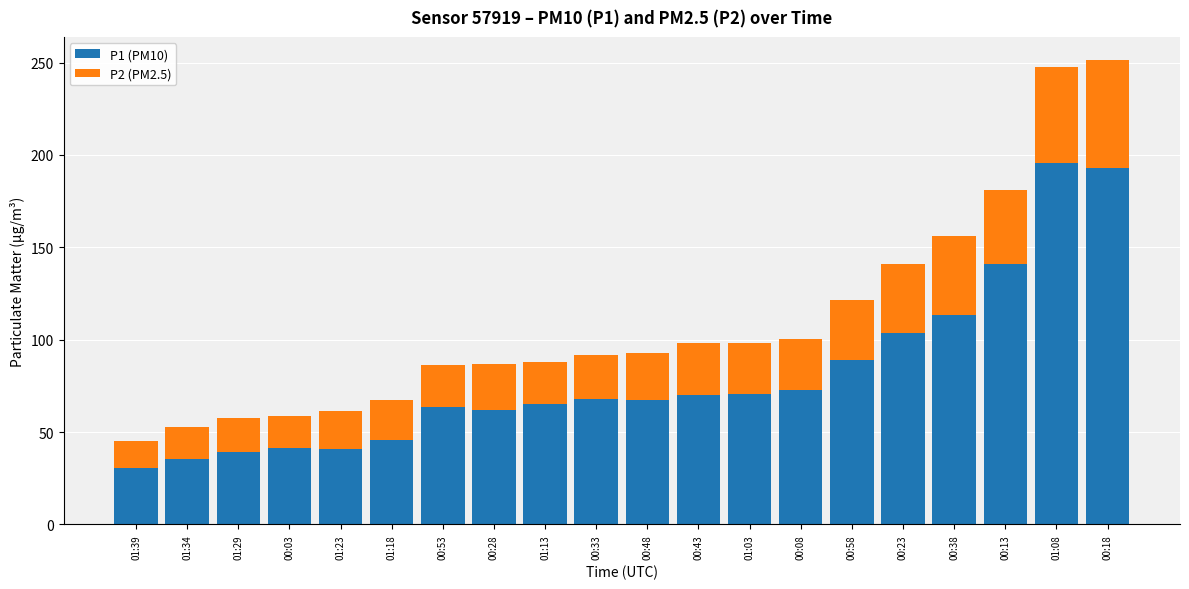

Are the bars horizontal?

No